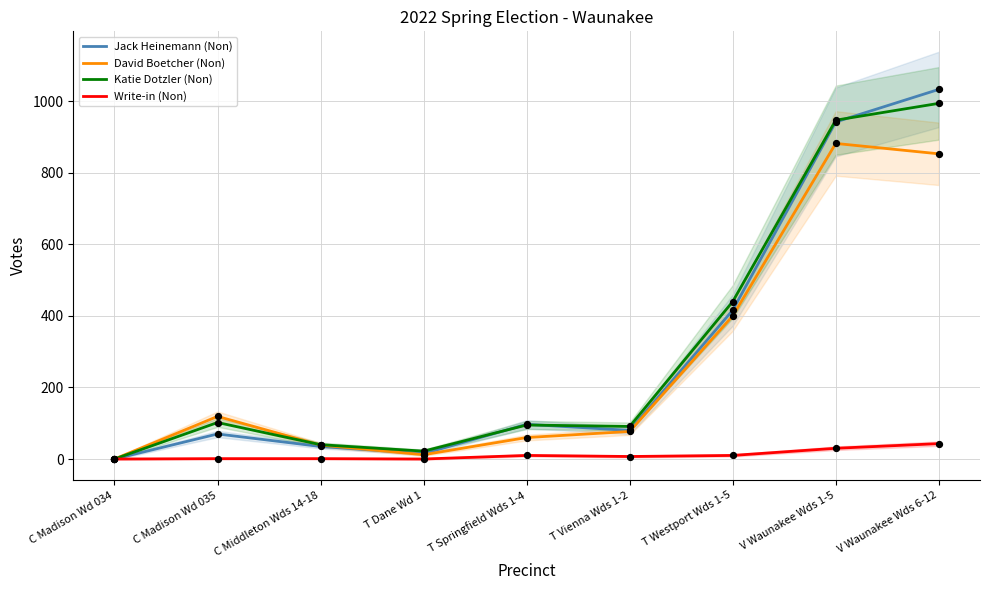

What are all the series names shown in the legend?

Jack Heinemann (Non), David Boetcher (Non), Katie Dotzler (Non), Write-in (Non)